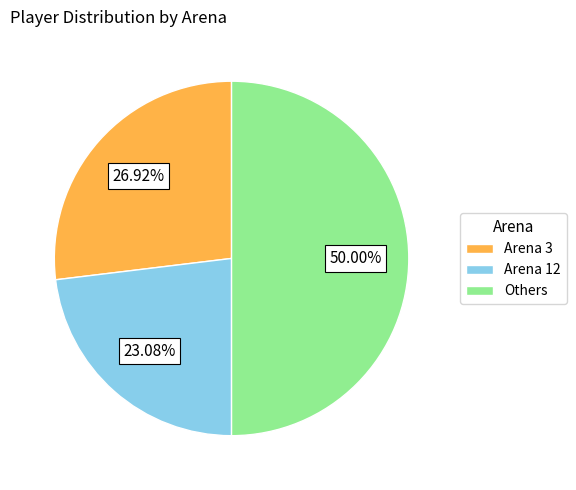

Rank the categories by value from lowest to highest.

Arena 12, Arena 3, Others